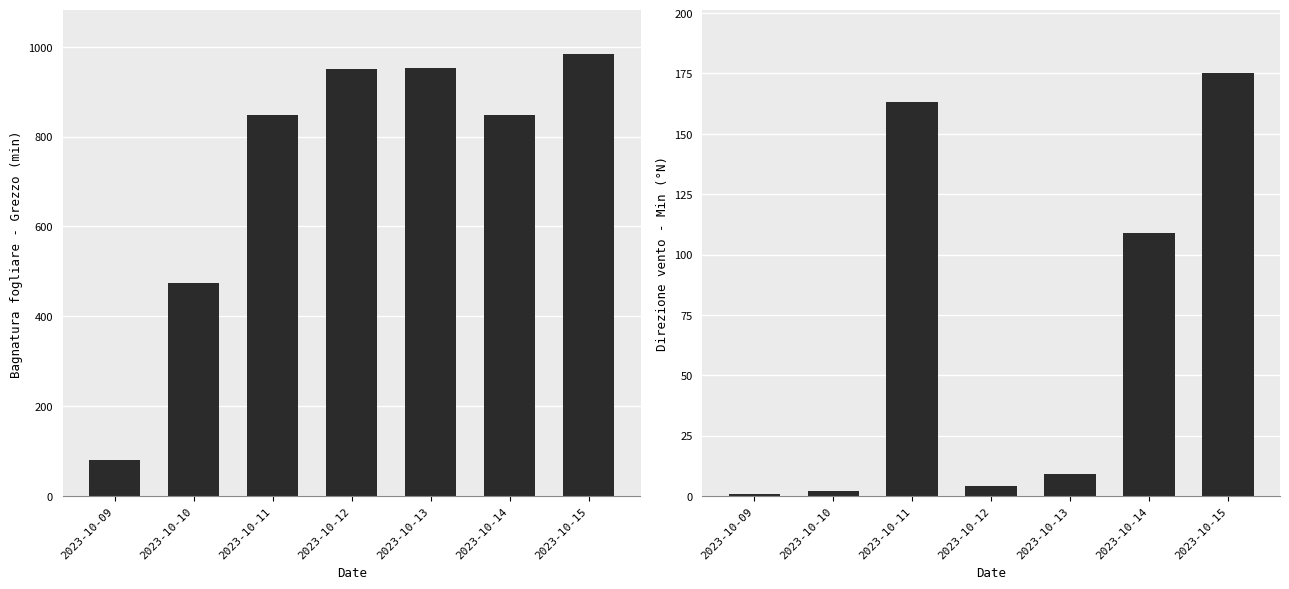

What is the maximum value shown in the chart?

983.3